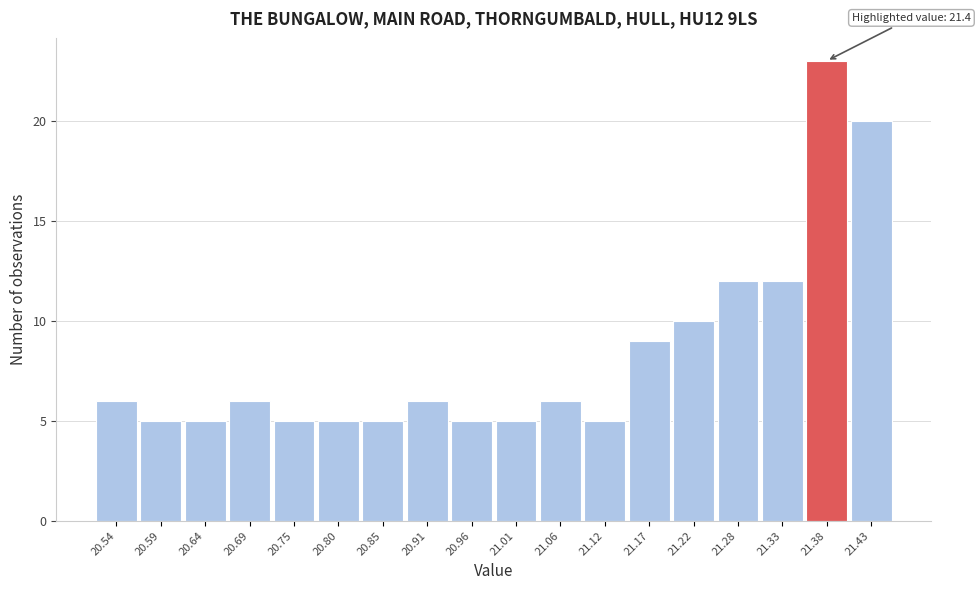

Which range on the x-axis has the tallest bar?

21.35 to 21.41